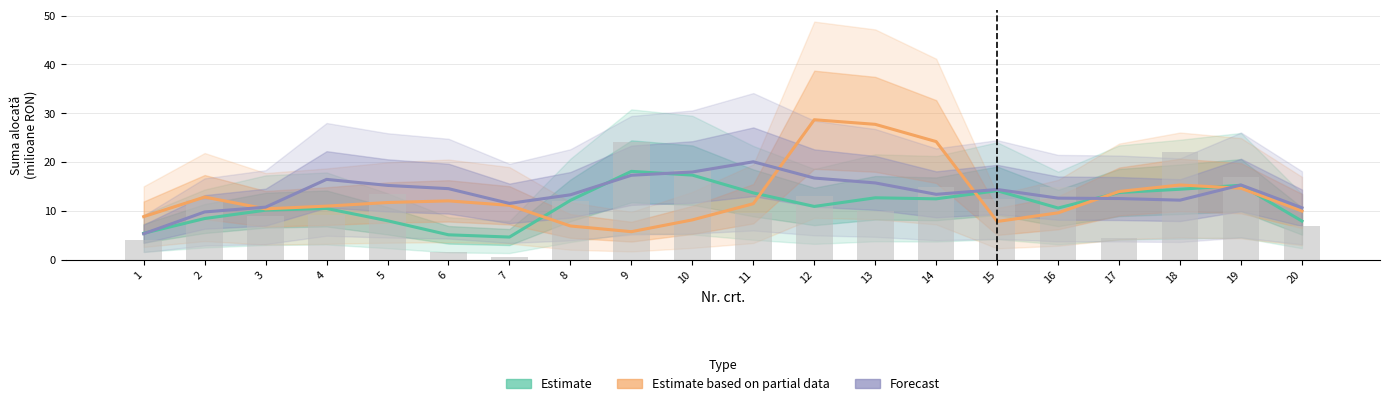

Which series changed the most between 15 and 20?

Estimate